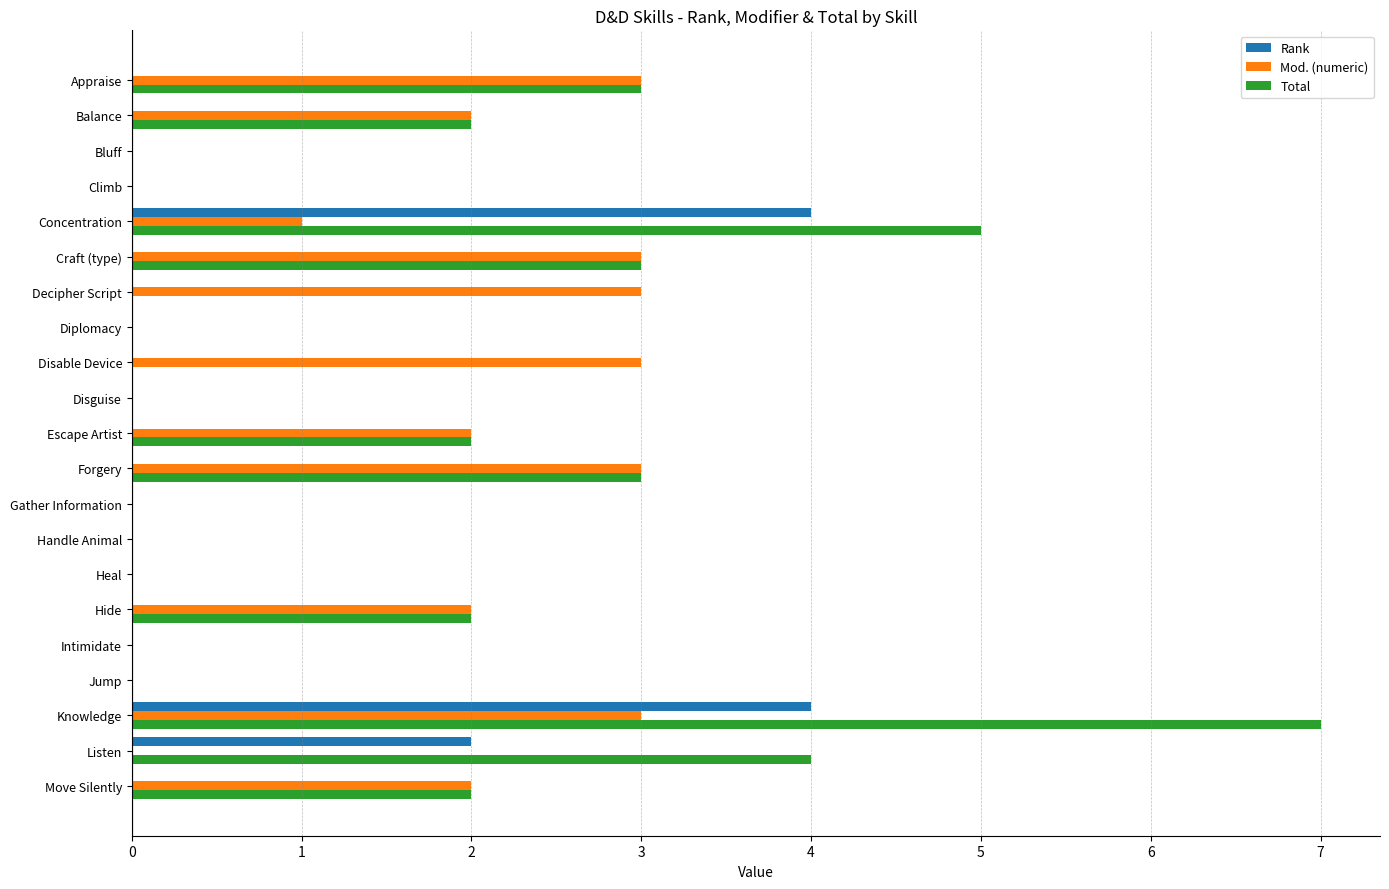

What is the greatest value displayed?

7